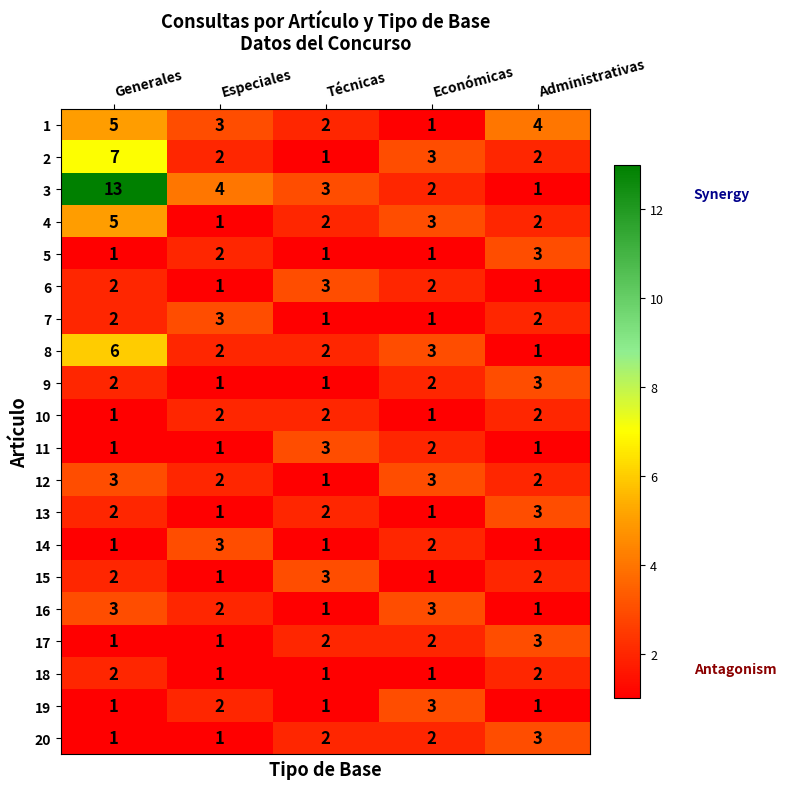

What is the difference between the highest and lowest values at Especiales?

3